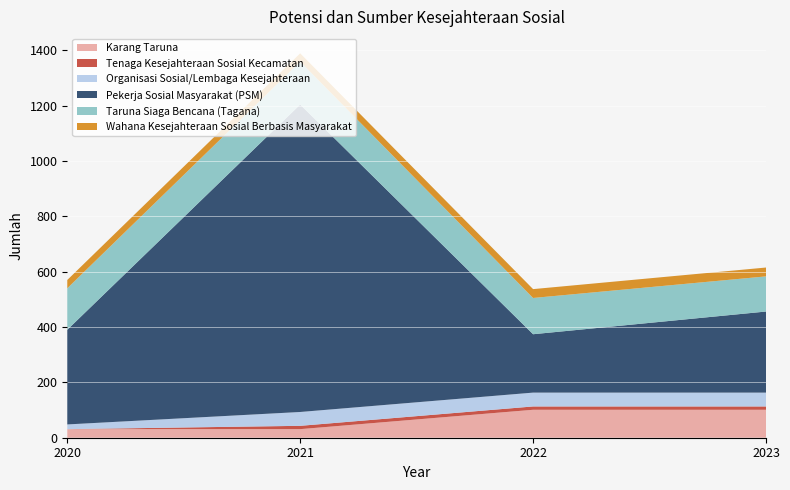

Reading left to right, transcribe all the data shown in this chart.

Karang Taruna: 2020=31	2021=31	2022=101	2023=101
Tenaga Kesejahteraan Sosial Kecamatan: 2020=0	2021=12	2022=12	2023=12
Organisasi Sosial/Lembaga Kesejahteraan: 2020=17	2021=50	2022=50	2023=50
Pekerja Sosial Masyarakat (PSM): 2020=342	2021=1111	2022=211	2023=293
Taruna Siaga Bencana (Tagana): 2020=150	2021=155	2022=131	2023=127
Wahana Kesejahteraan Sosial Berbasis Masyarakat: 2020=30	2021=30	2022=32	2023=32